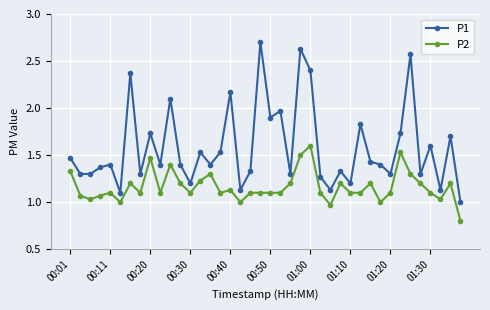

True or false: P2 and P1 intersect in this chart.

False